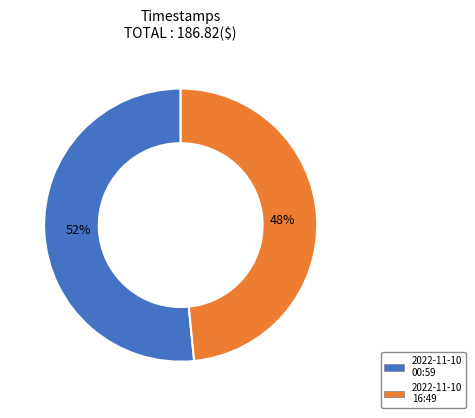

Does any single category account for the majority?

Yes